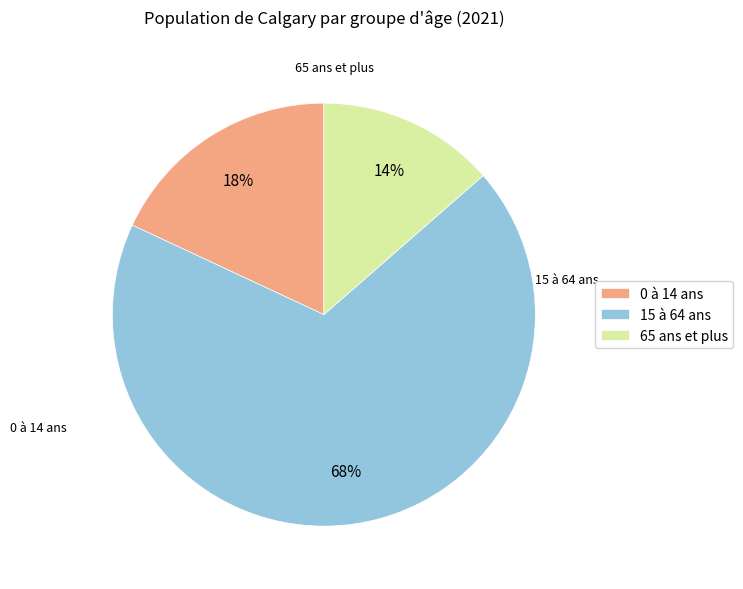

Count the number of slices in the pie.

3